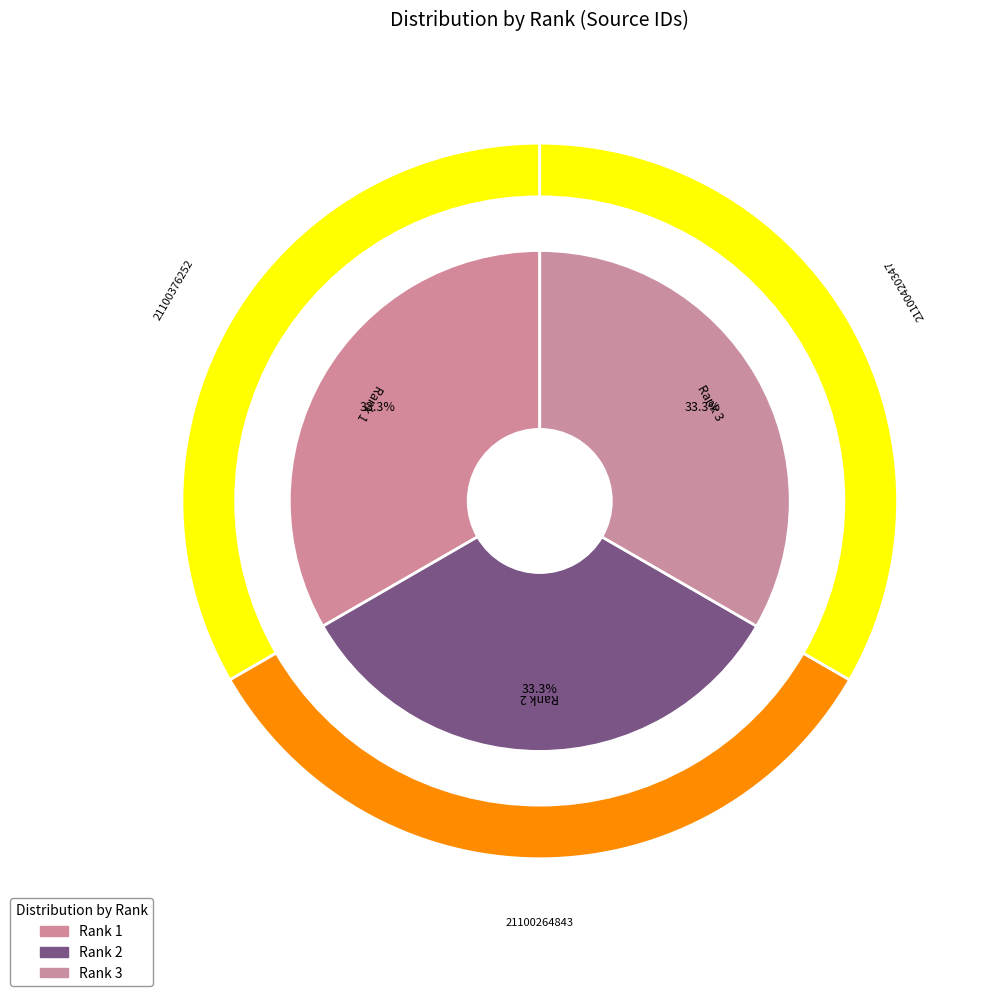

Count the number of slices in the pie.

3